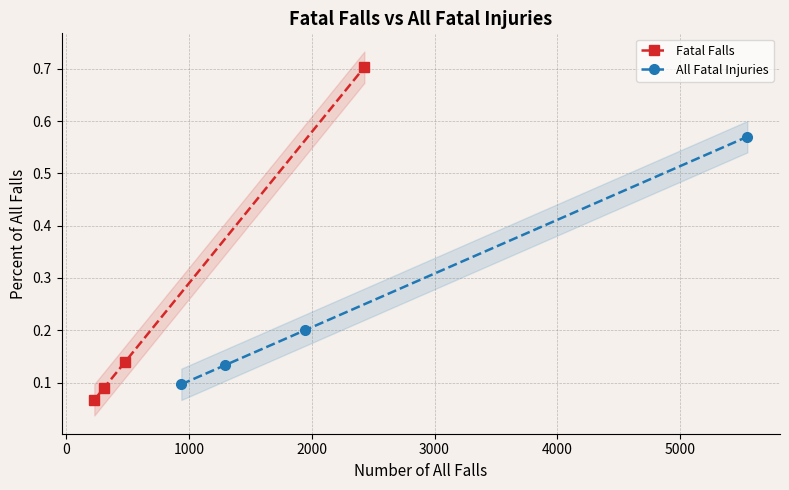

What is the maximum value for Fatal Falls?

0.7